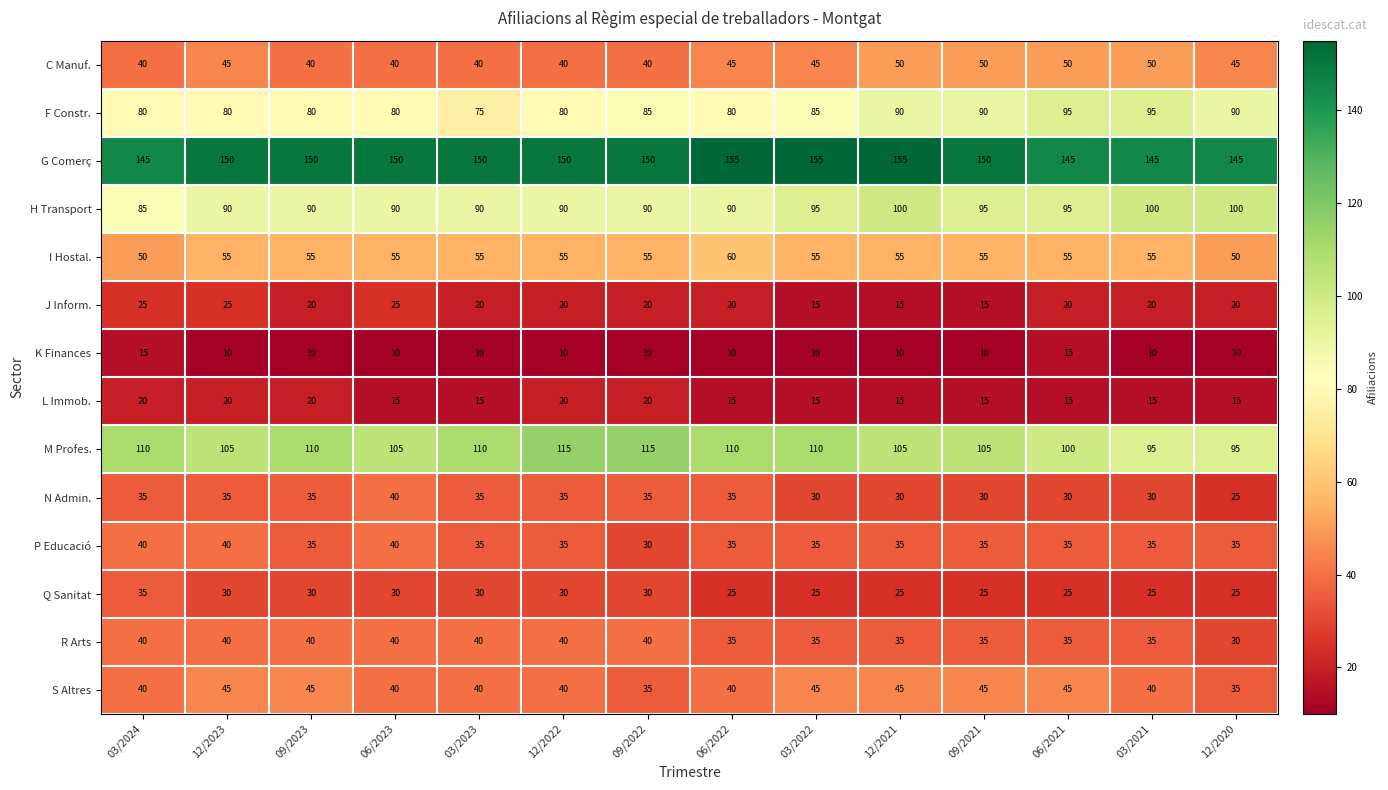

What is the maximum value shown in the chart?

155